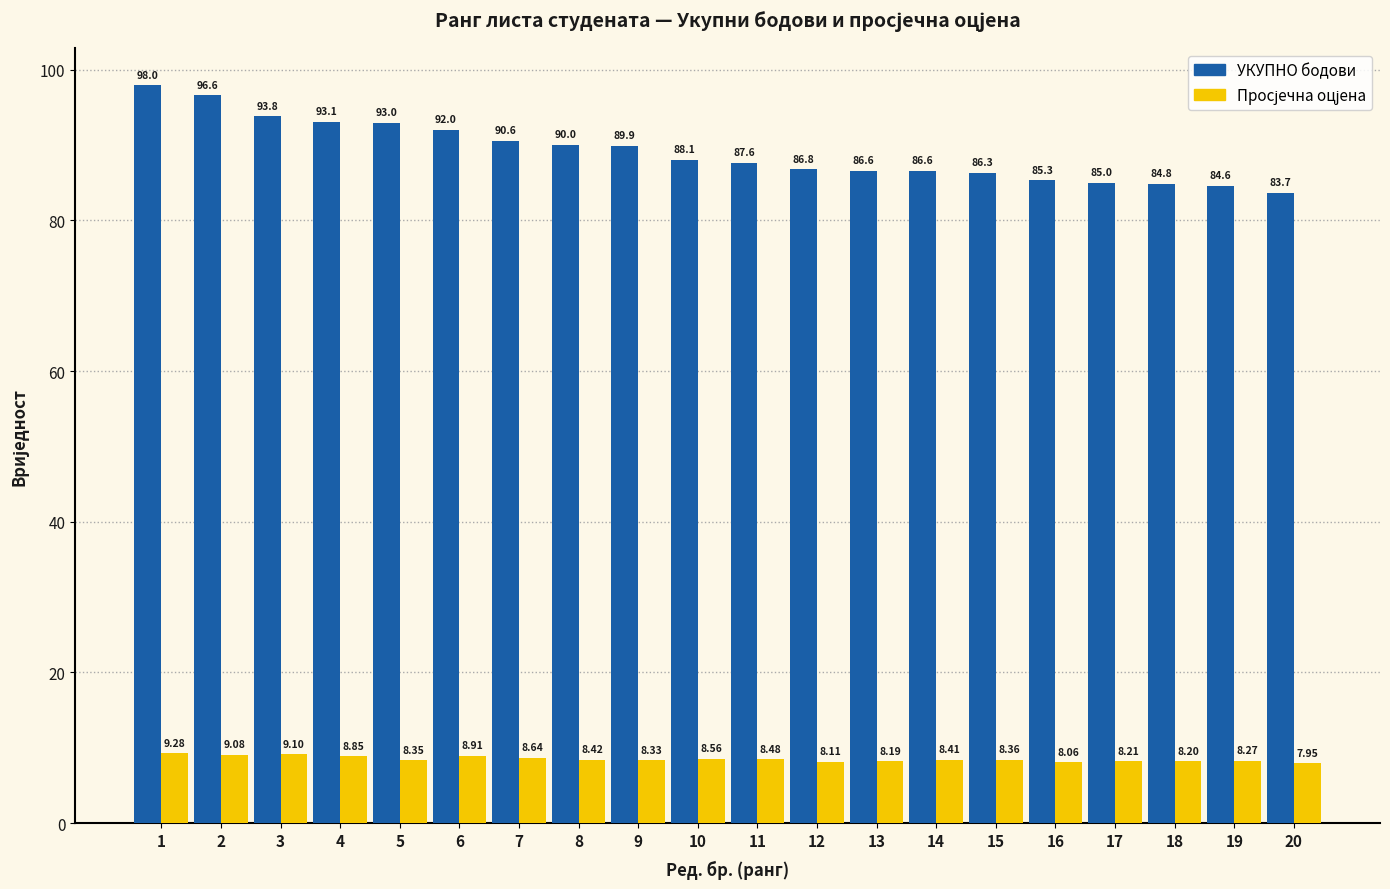

What is the total value across all series at 2?

105.7